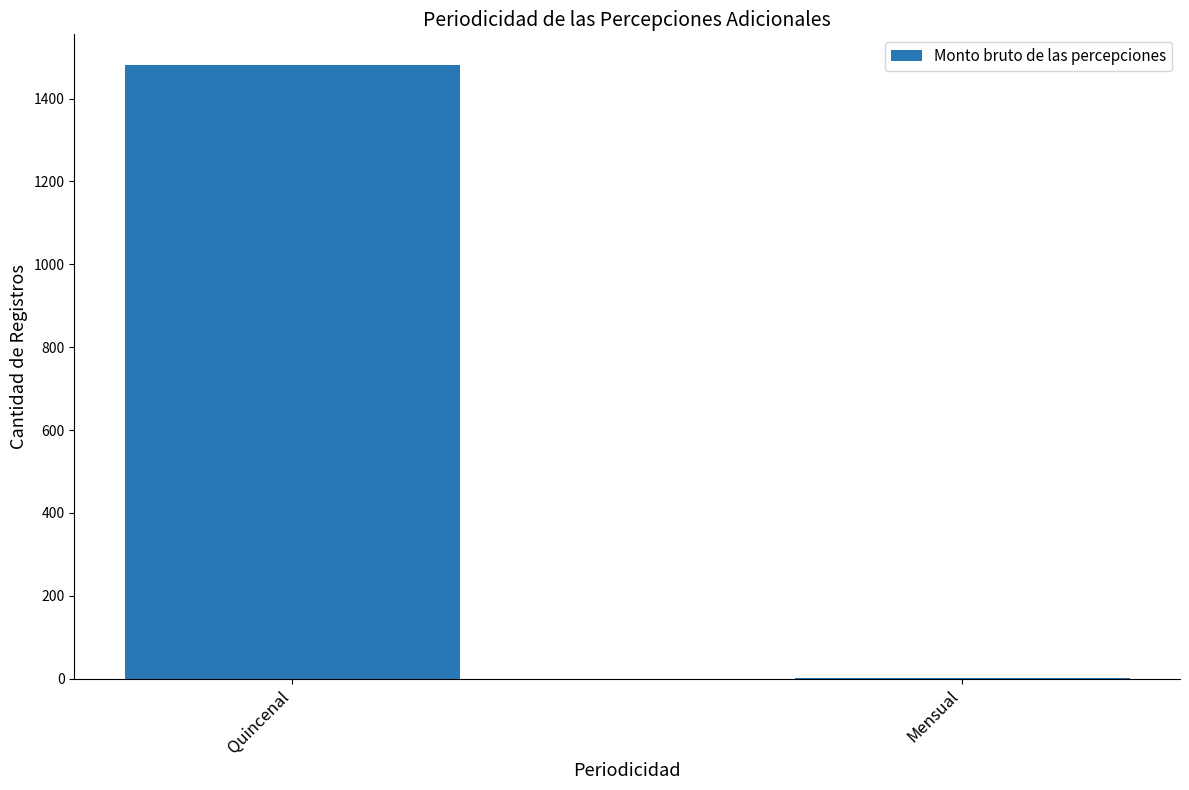

Is it true that the value at Quincenal is 2453?

False